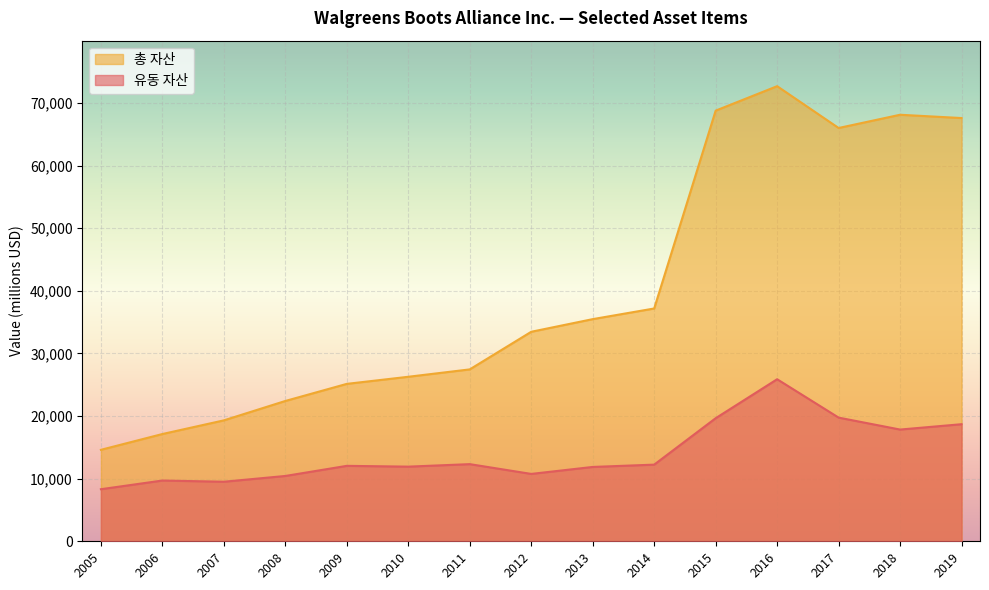

Between 2012 and 2007, which series saw the biggest shift?

총 자산